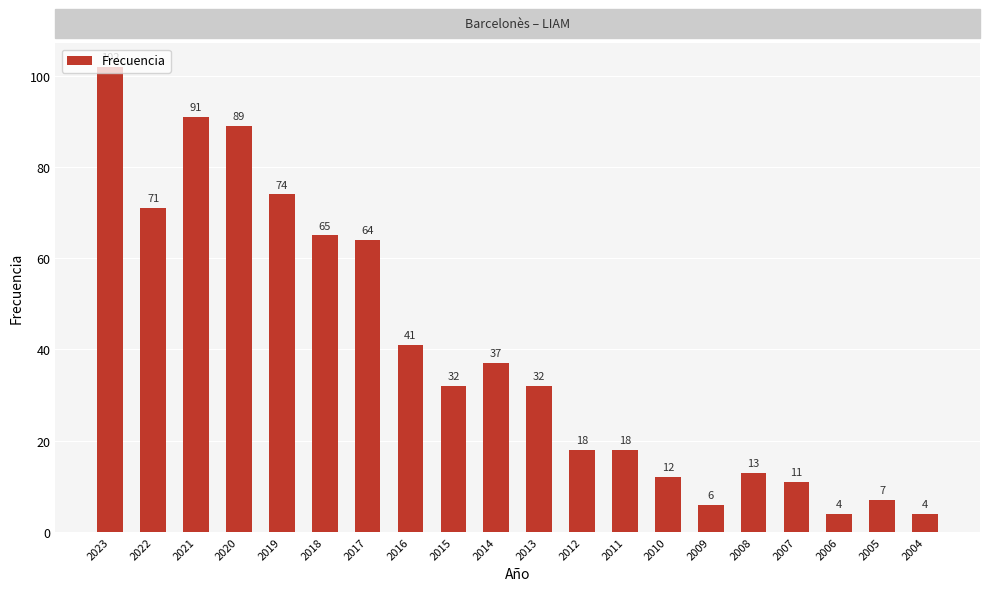

Is it true that the value at 2023 is 56?

False